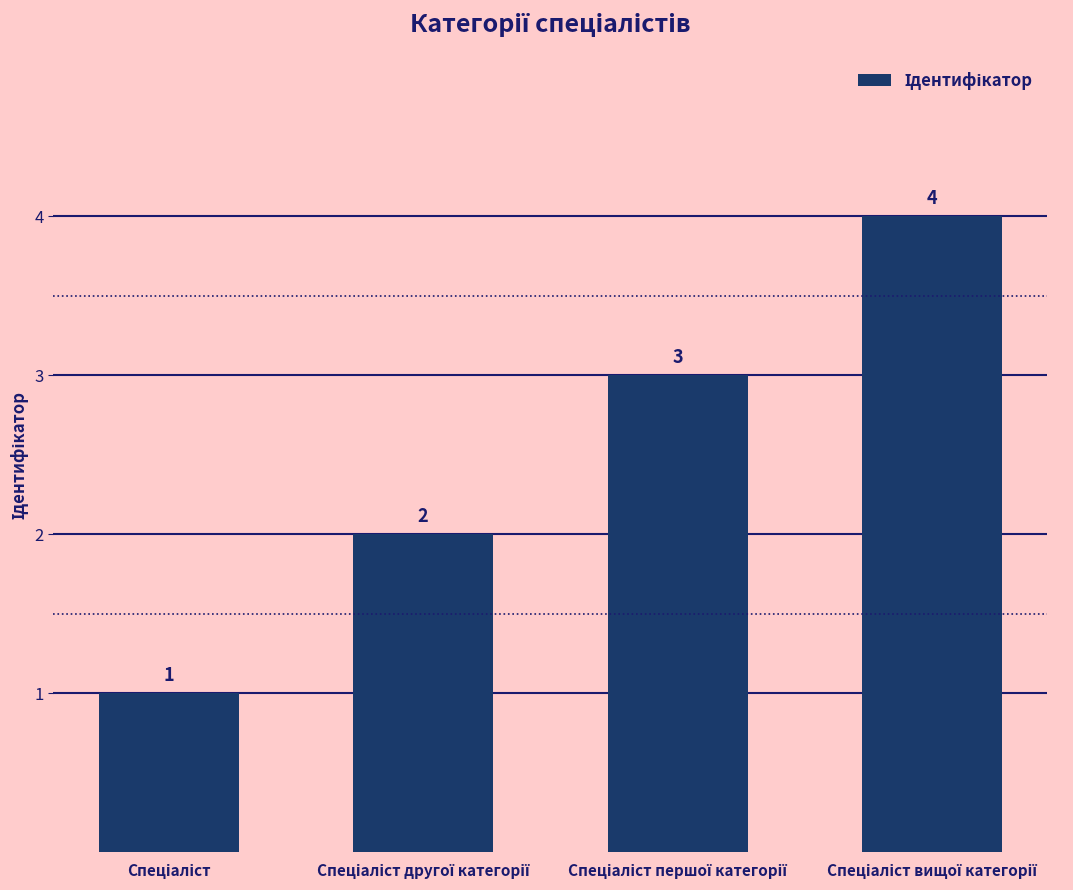

What is the greatest value displayed?

4